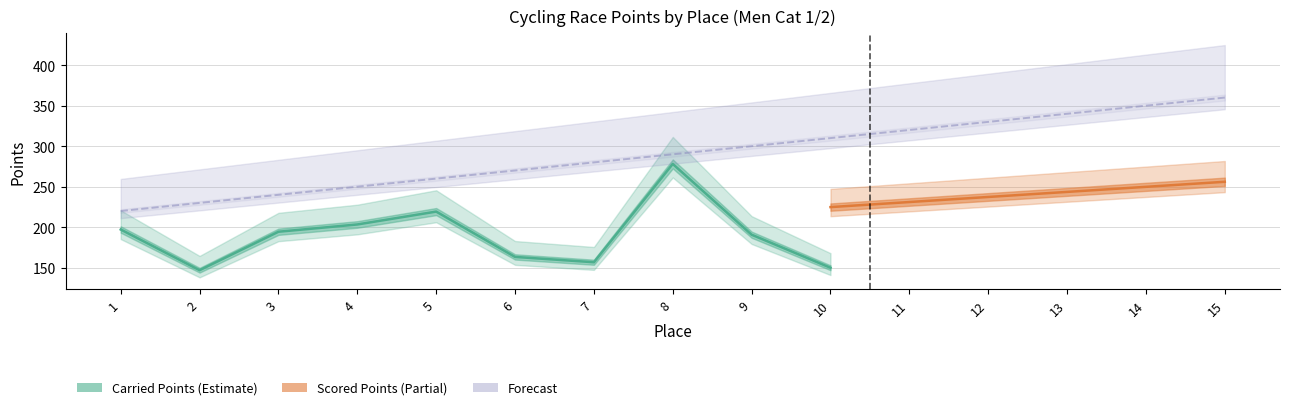

What is the greatest value displayed?

360.0